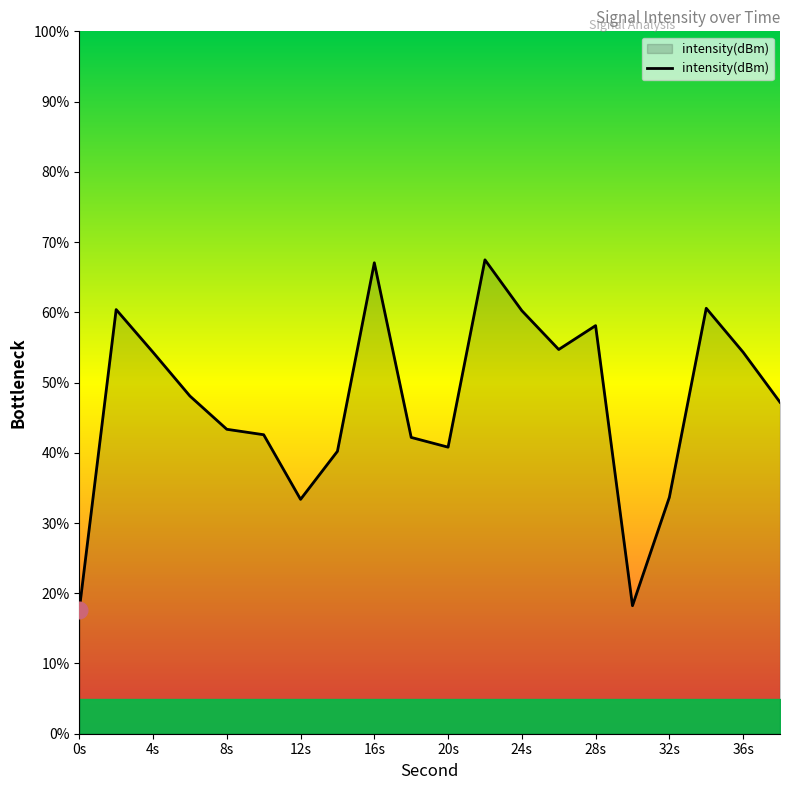

What is the minimum value shown in the chart?

17.6